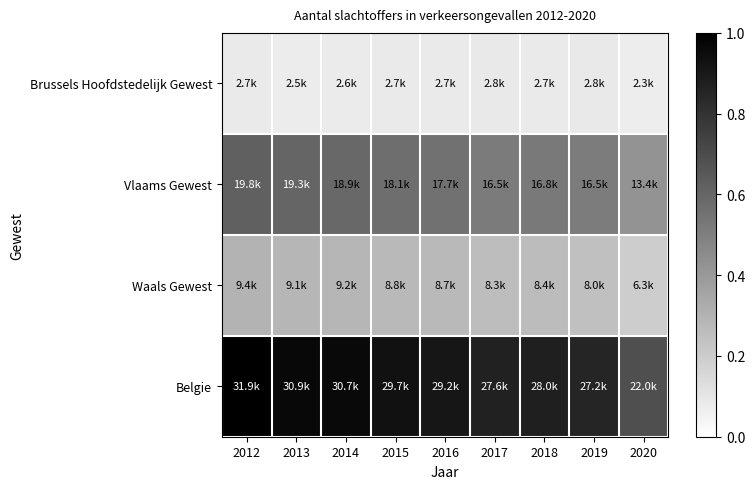

Reading right to left, list all the values displayed in this chart.

Brussels Hoofdstedelijk Gewest: 2020=0.1	2019=0.1	2018=0.1	2017=0.1	2016=0.1	2015=0.1	2014=0.1	2013=0.1	2012=0.1
Vlaams Gewest: 2020=0.4	2019=0.5	2018=0.5	2017=0.5	2016=0.6	2015=0.6	2014=0.6	2013=0.6	2012=0.6
Waals Gewest: 2020=0.2	2019=0.2	2018=0.3	2017=0.3	2016=0.3	2015=0.3	2014=0.3	2013=0.3	2012=0.3
Belgie: 2020=0.7	2019=0.9	2018=0.9	2017=0.9	2016=0.9	2015=0.9	2014=1.0	2013=1.0	2012=1.0